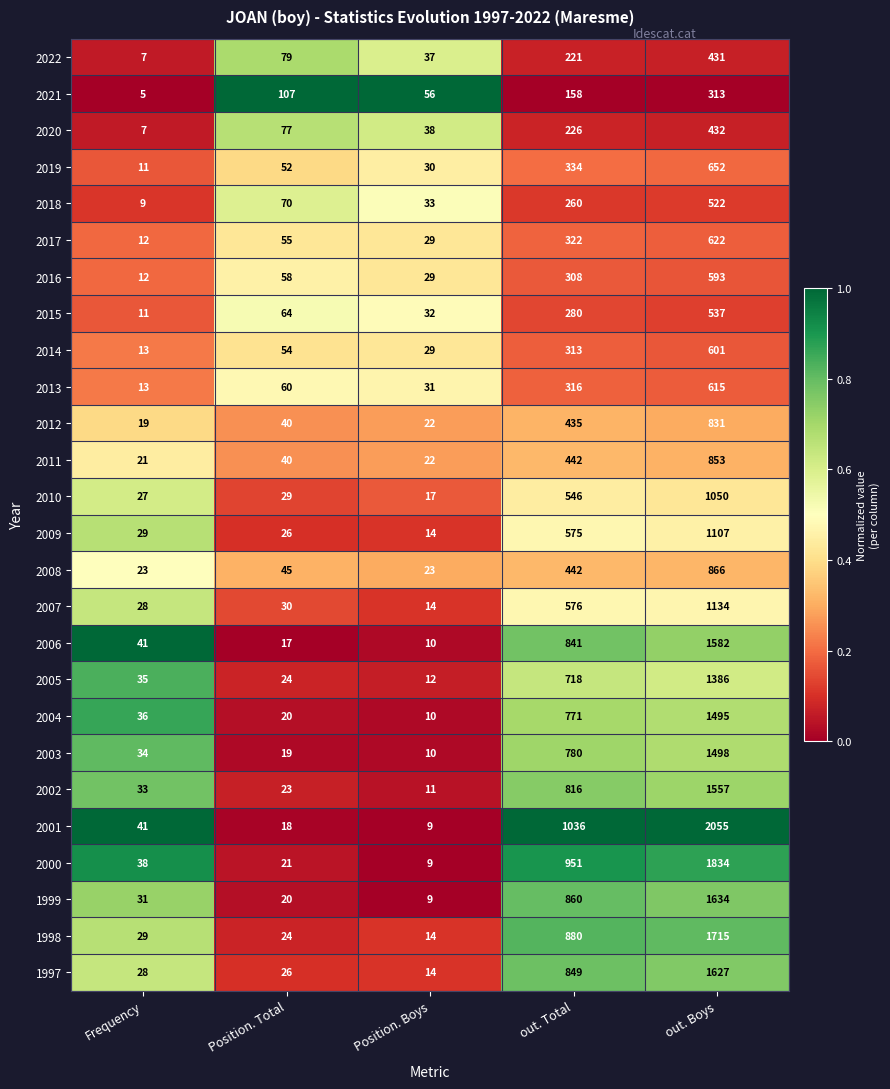

Is the value of 2012 at Position. Boys greater than the value of 2022 at Frequency?

Yes